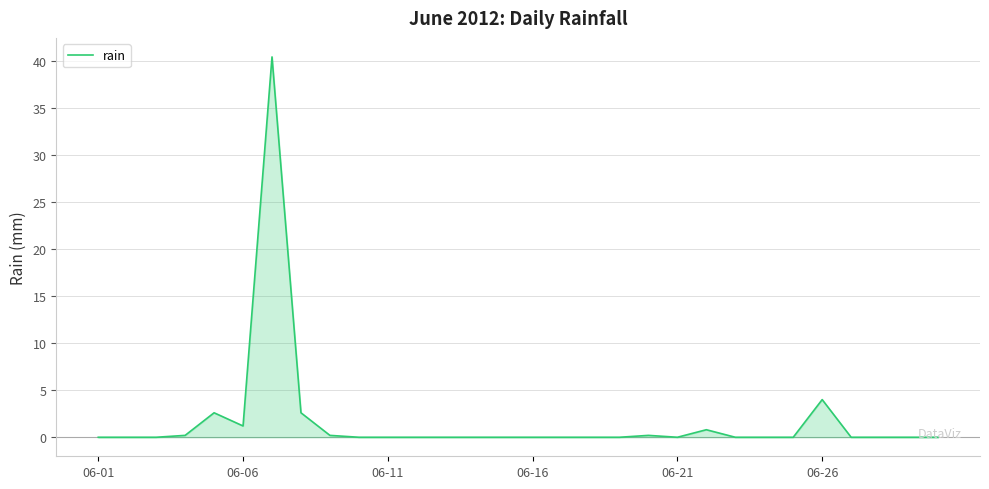

How many data points does each series have?

30